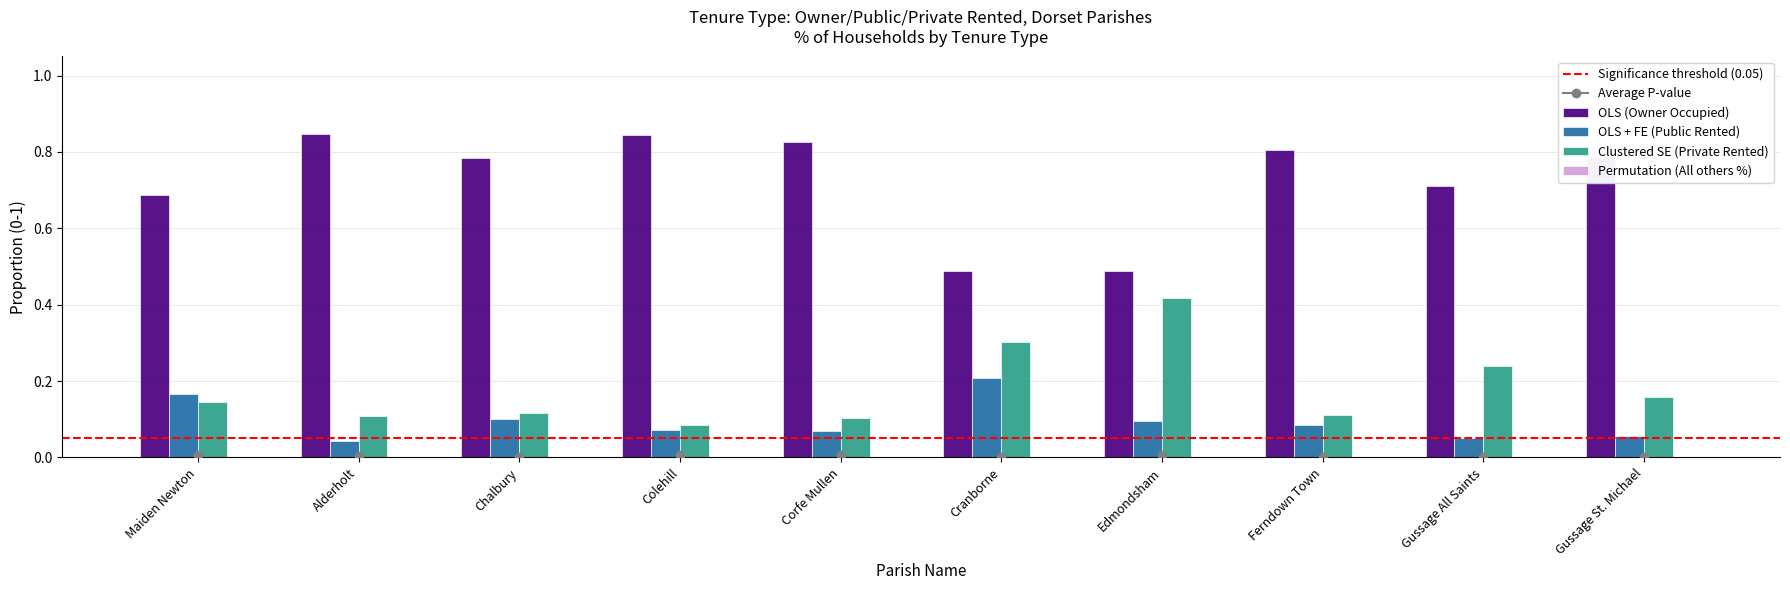

What is the total value across all series at Alderholt?

1.0